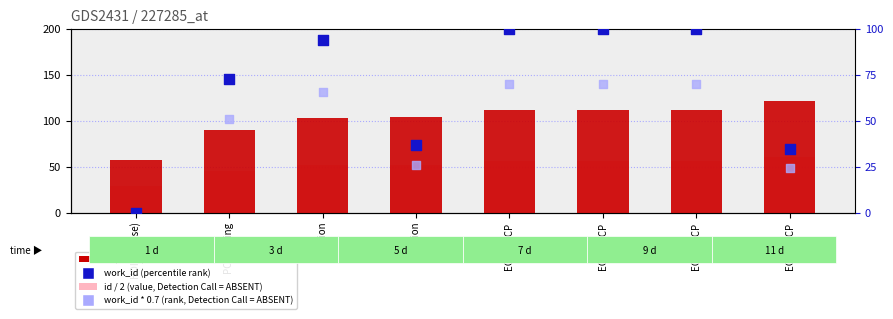

Is the value of id (count) at ECCO-TCP greater than the value of id / 2 (value, absent) at C-H Lion?

Yes